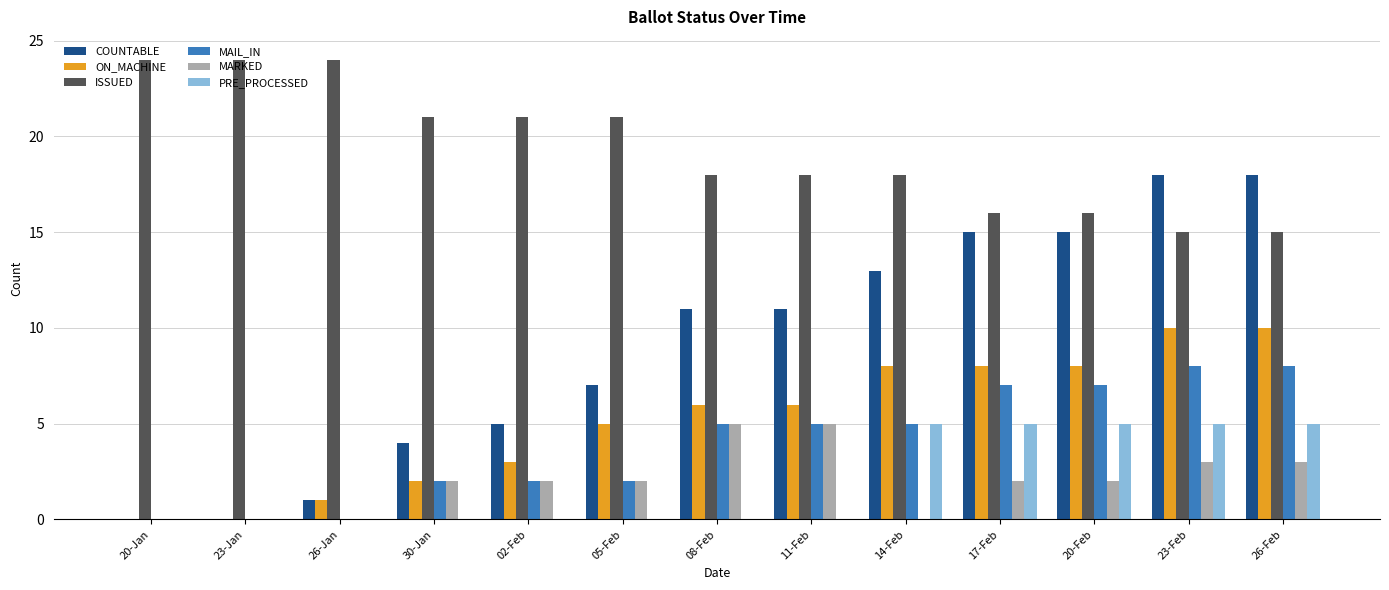

What is the highest value of the PRE_PROCESSED series?

5